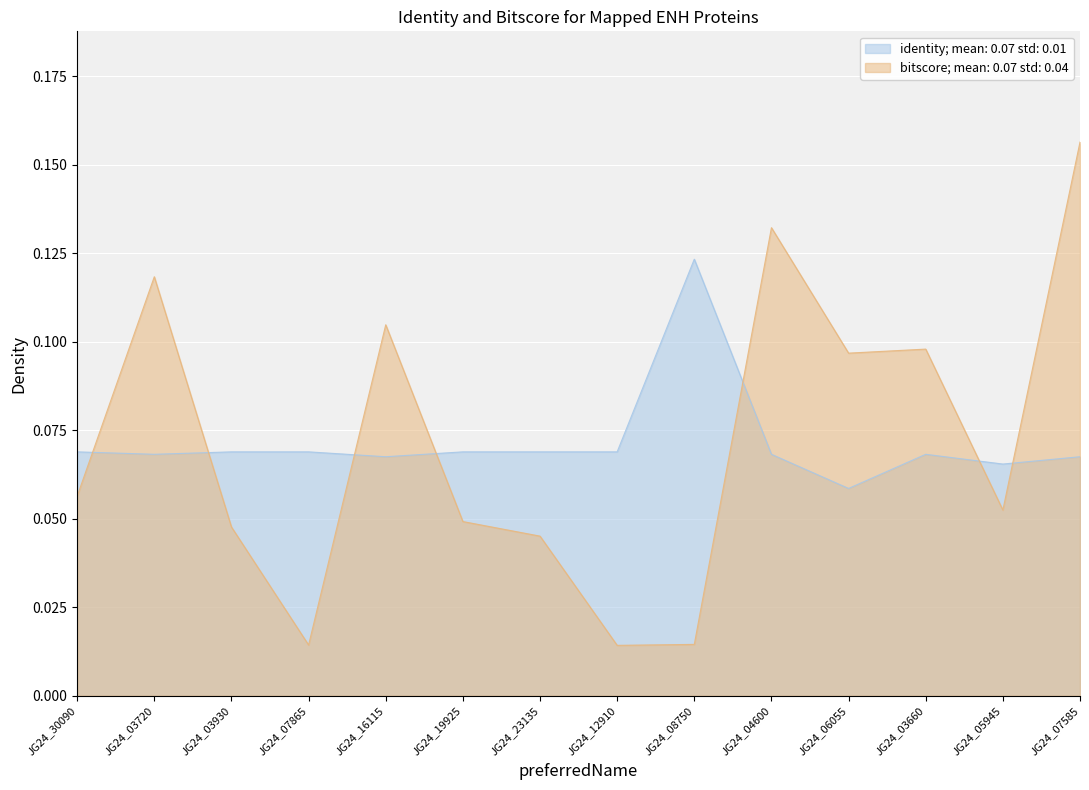

What are all the series names shown in the legend?

identity; mean: 0.07 std: 0.01, bitscore; mean: 0.07 std: 0.04